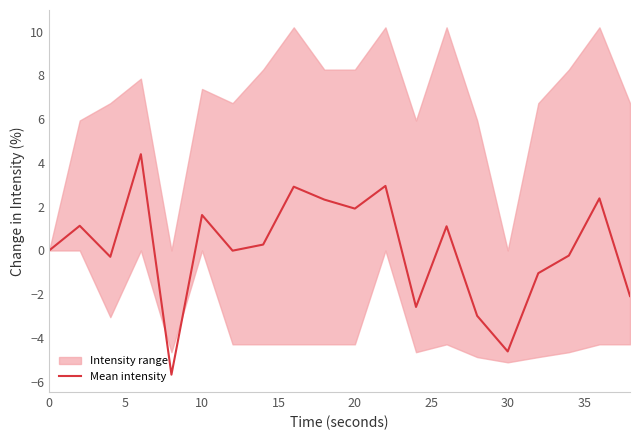

What is the maximum value for Mean intensity?

4.4